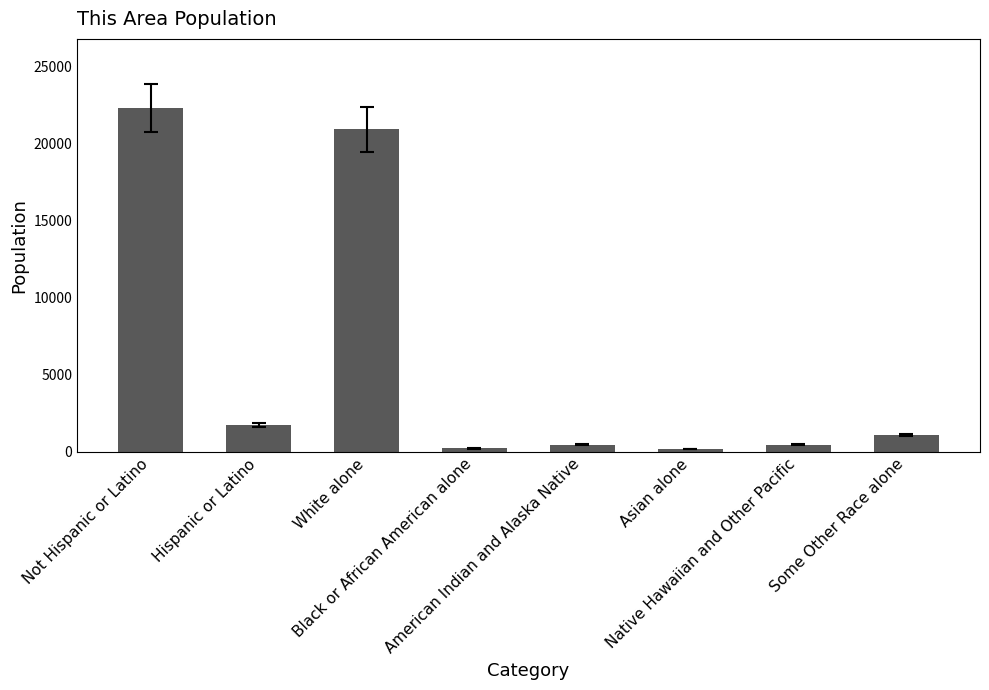

What is the value of the 7th bar from the left?

457